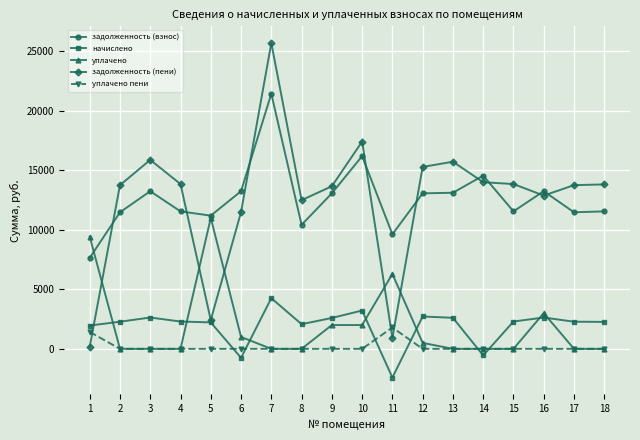

At how many categories does at least one series exceed 3740?

18